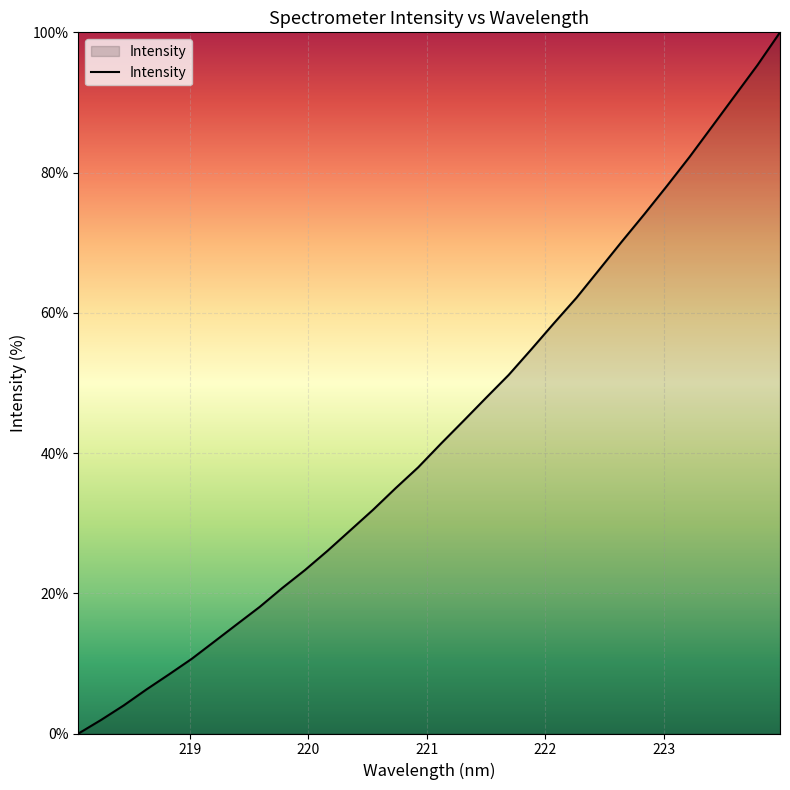

What is the difference between the maximum and minimum values?

100.0